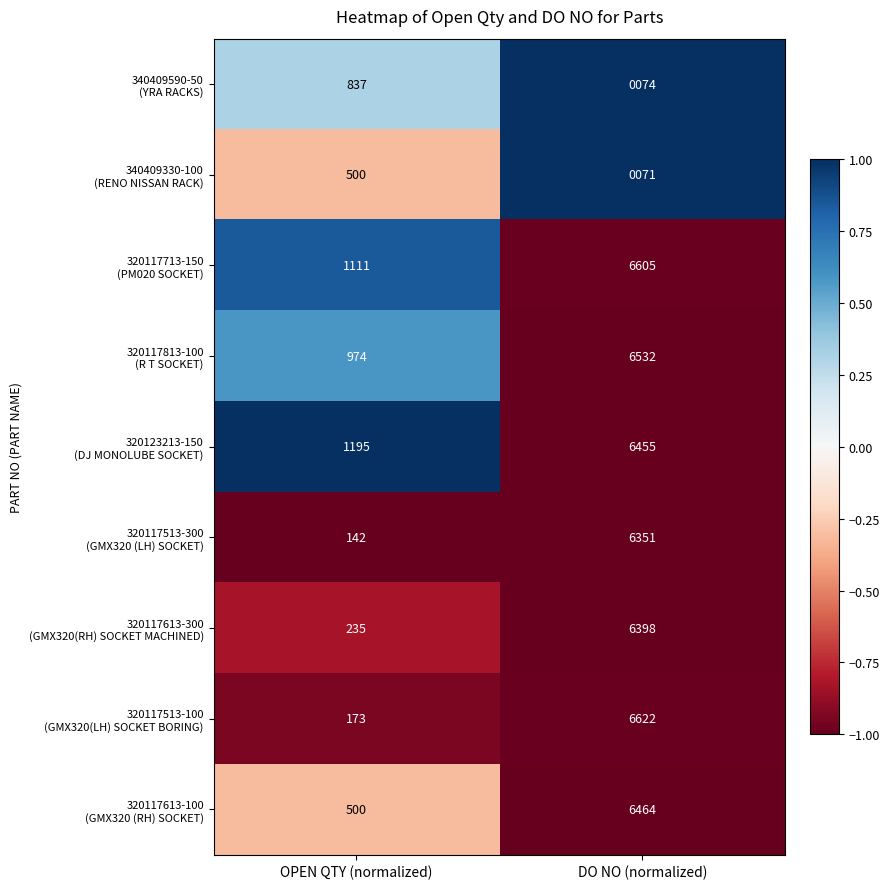

Which category has the lowest value across all series?

DO NO (normalized)